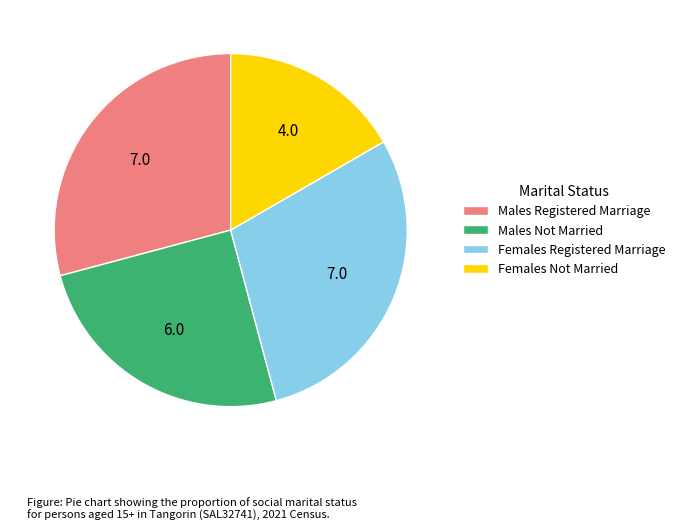

Is there any slice that represents more than half of the pie?

No